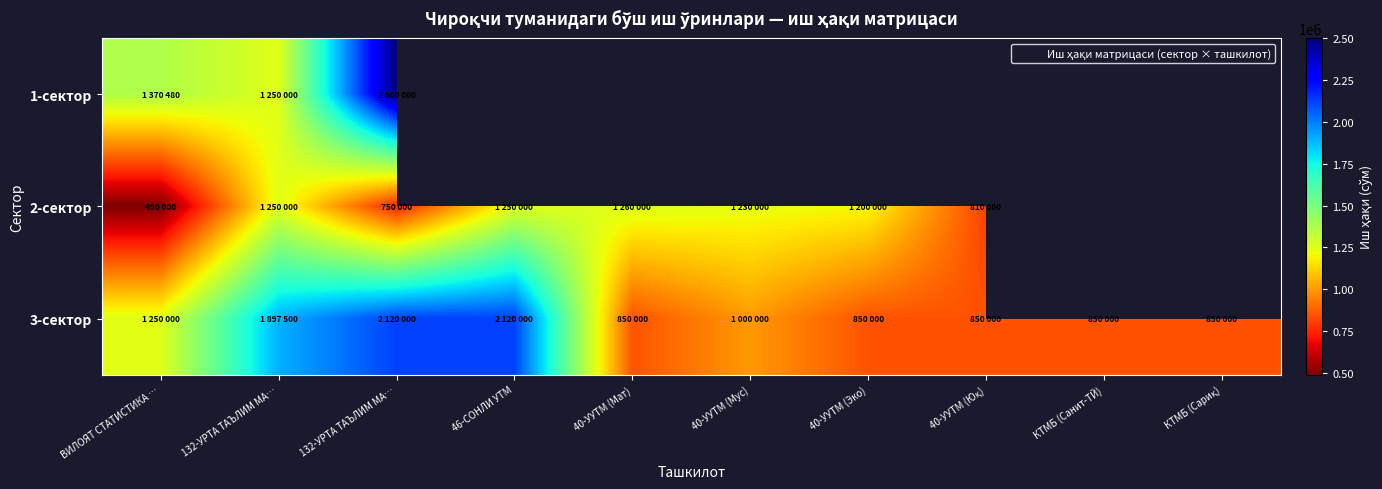

What is the smallest value displayed?

490000.0